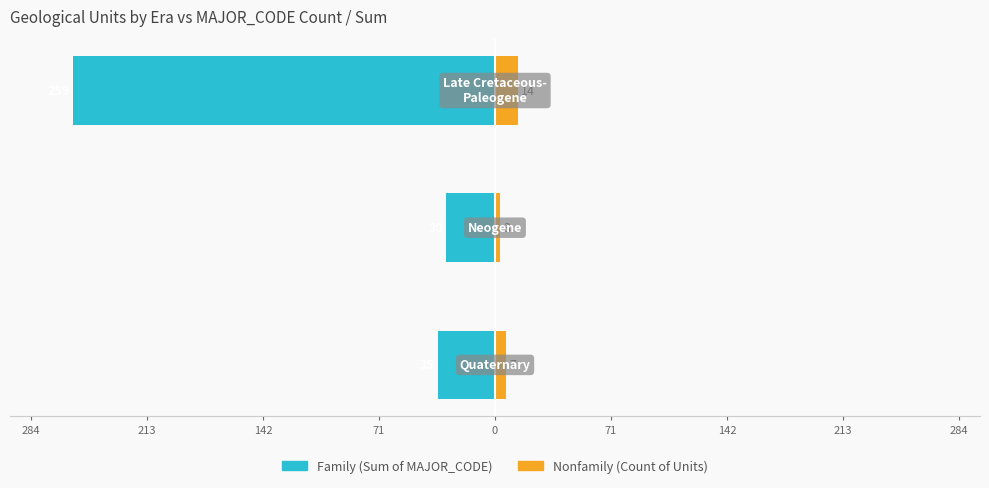

What is the minimum value shown in the chart?

-259